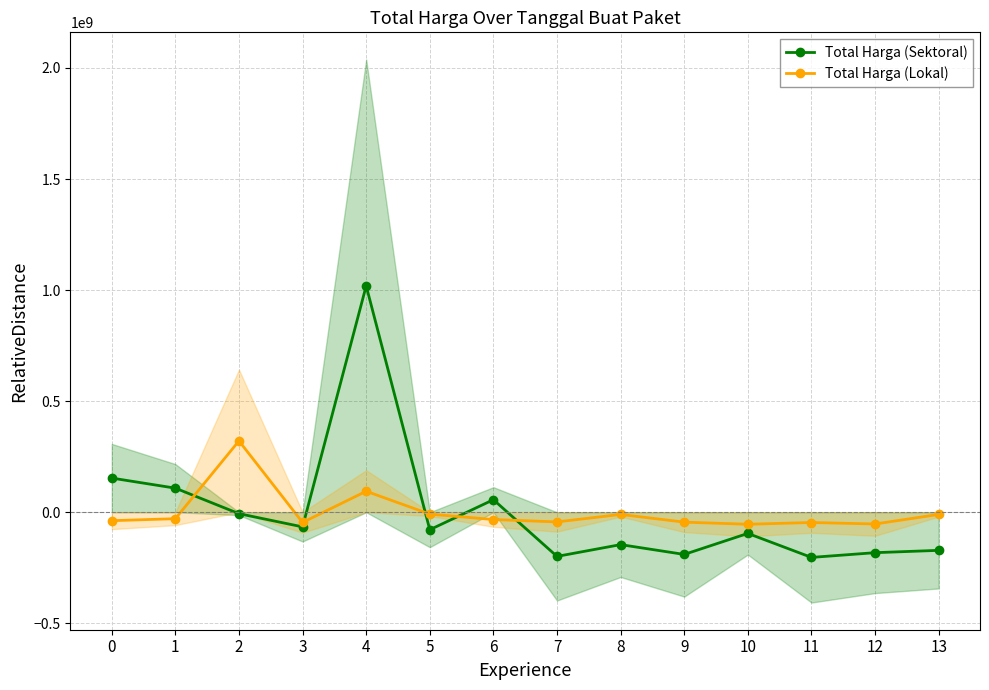

What is the minimum value shown in the chart?

-203295619.6